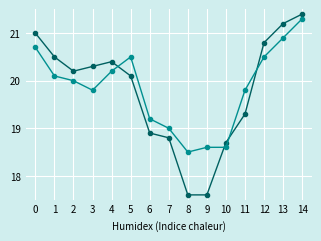

What is the spread (max minus min) of values at 13?

0.3